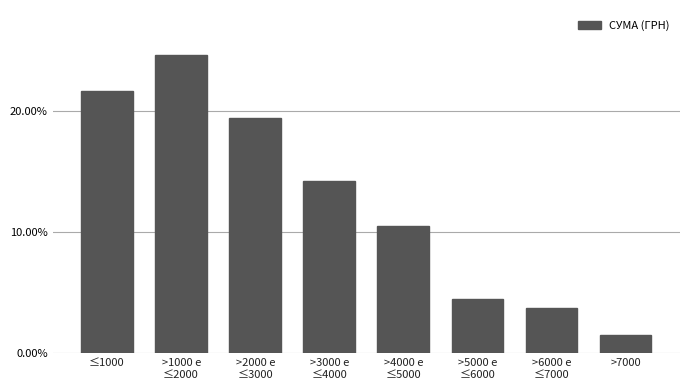

Reading left to right, extract all data points from this chart.

21.6	24.6	19.4	14.2	10.4	4.5	3.7	1.5